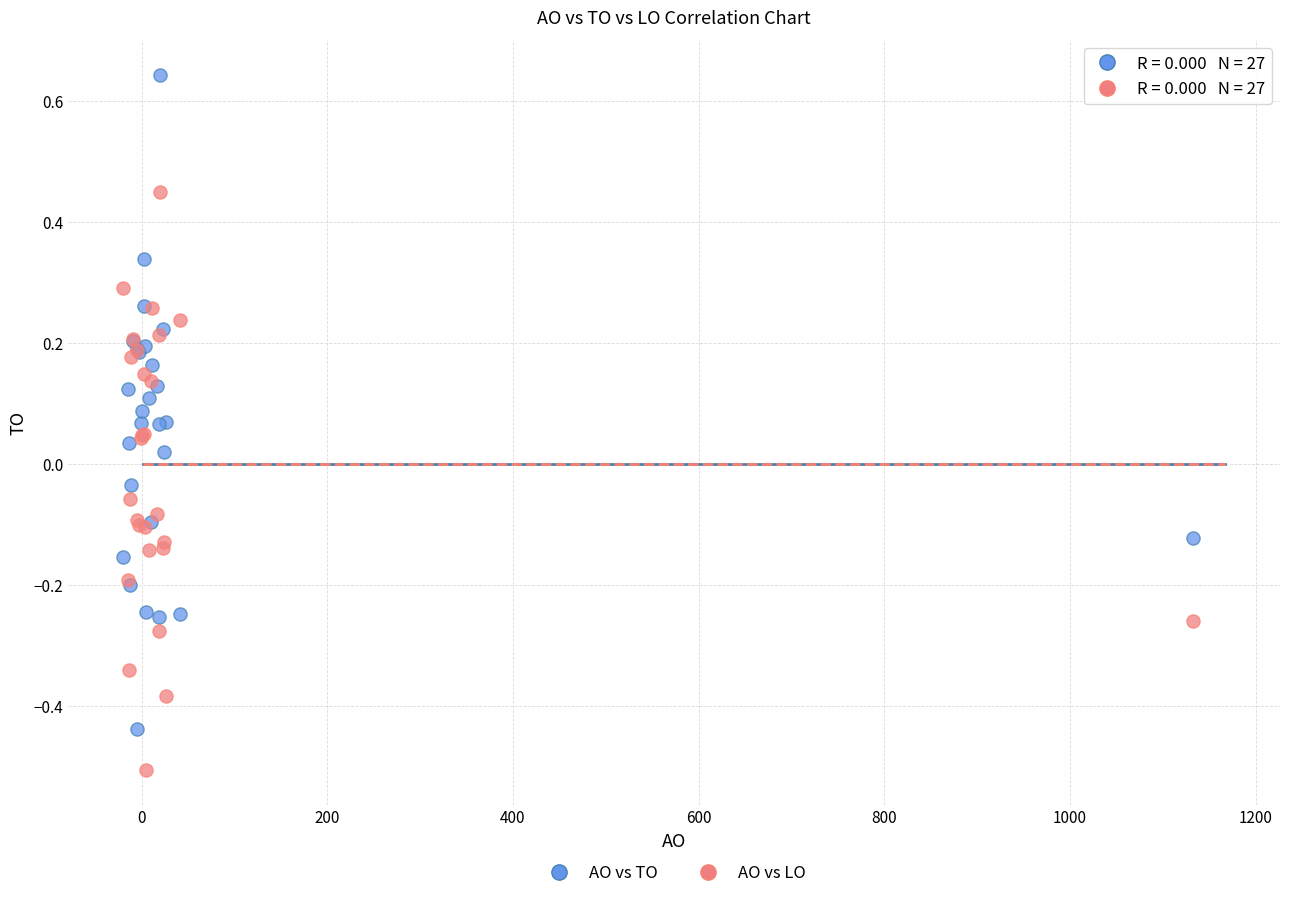

Which series reaches the maximum Y coordinate?

AO vs TO